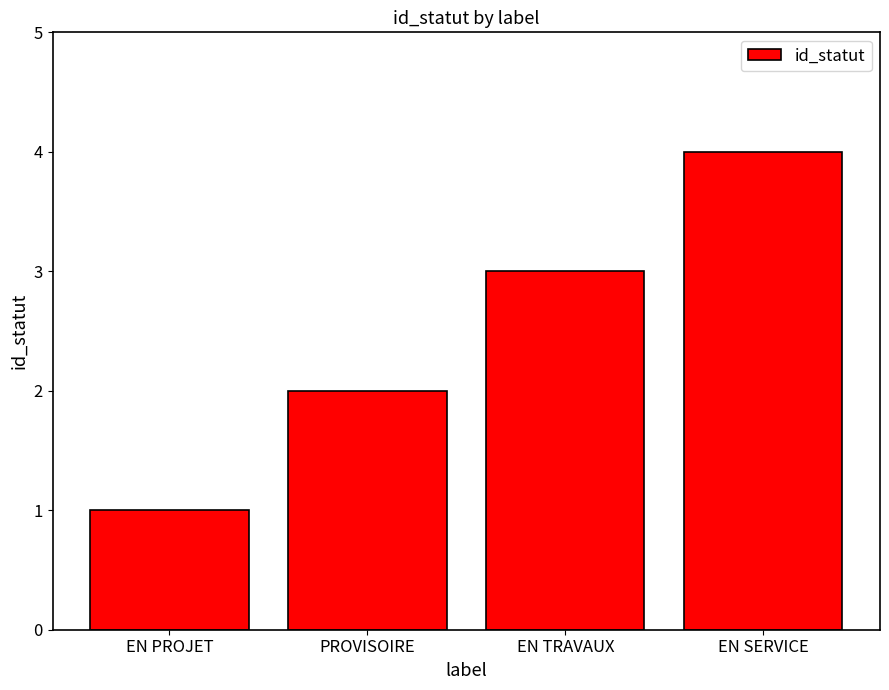

The value at PROVISOIRE is 2. True or false?

True